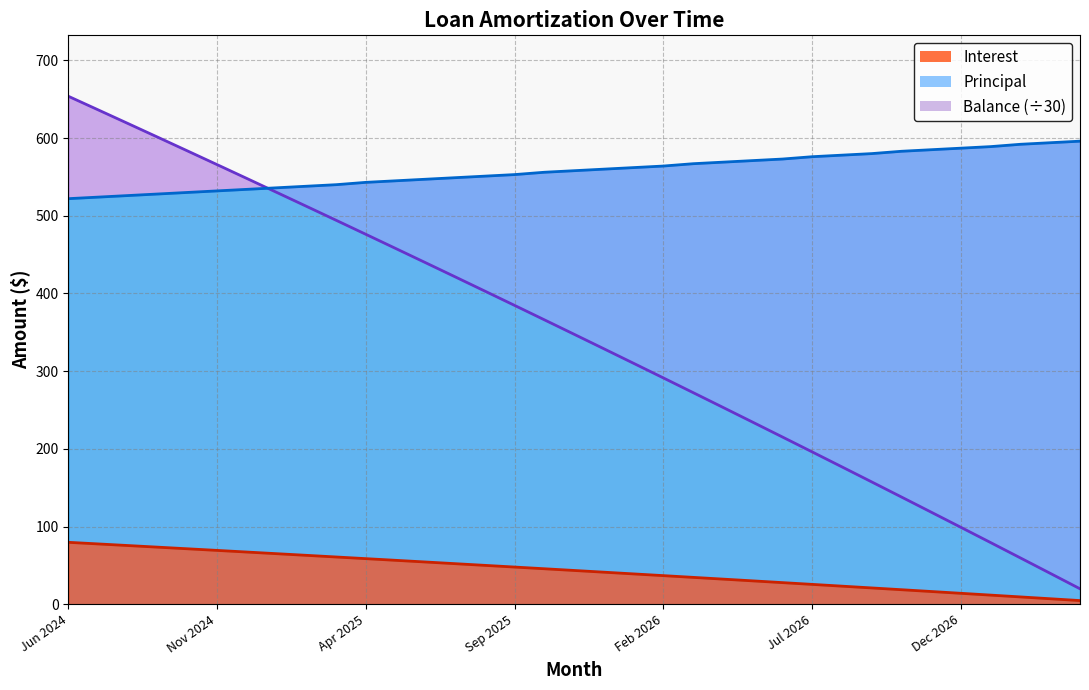

What is the label of the 29th point from the left?

Oct 2026